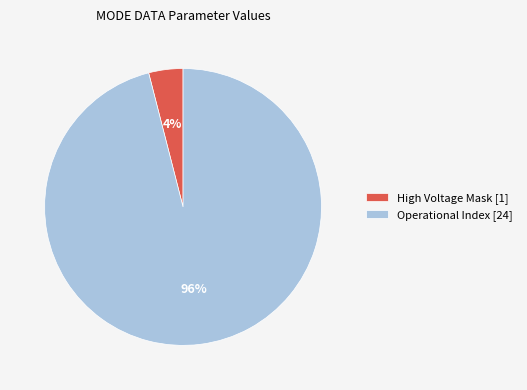

To the nearest percent, what is the average slice percentage?

50%